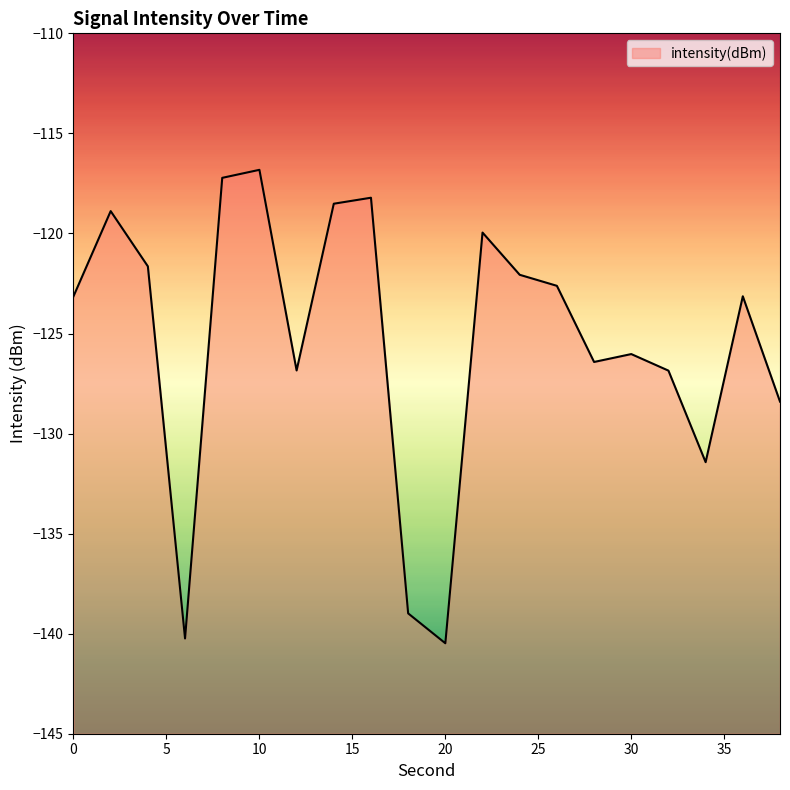

Rank the categories by value from lowest to highest.

20, 6, 18, 34, 38, 32, 12, 28, 30, 0, 36, 26, 24, 4, 22, 2, 14, 16, 8, 10